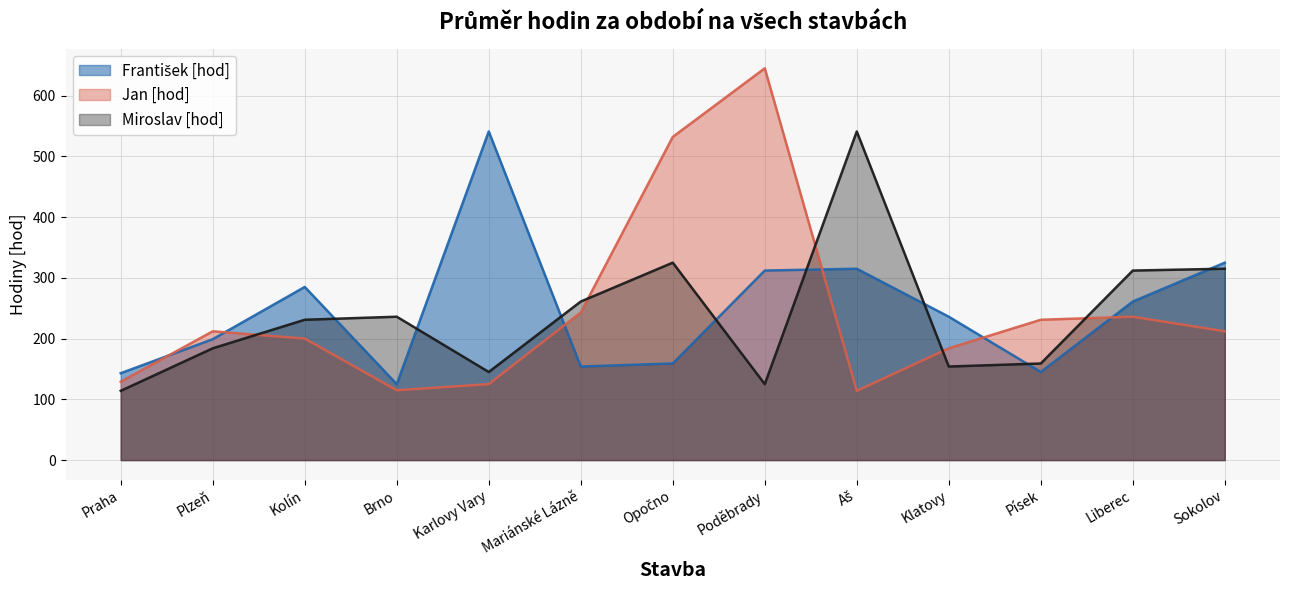

The value of Miroslav [hod] at Písek is 43. True or false?

False